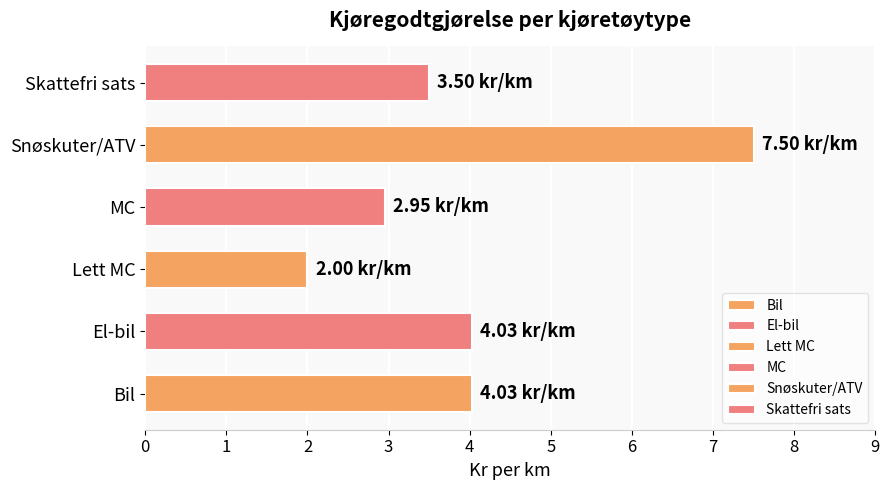

What is the difference between the values at Lett MC and Snøskuter/ATV?

5.5